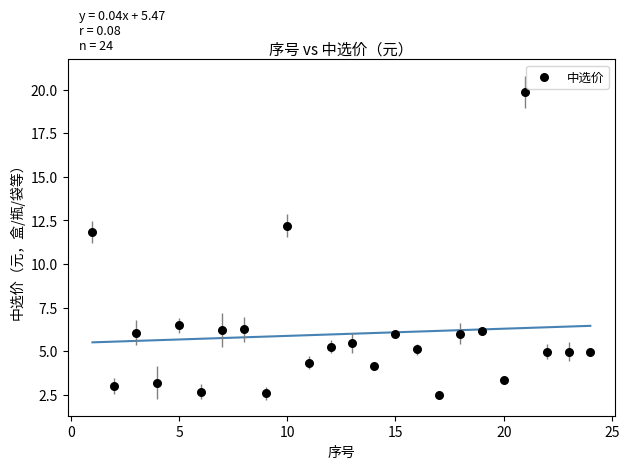

What is the range of Y values (max minus min)?

17.4